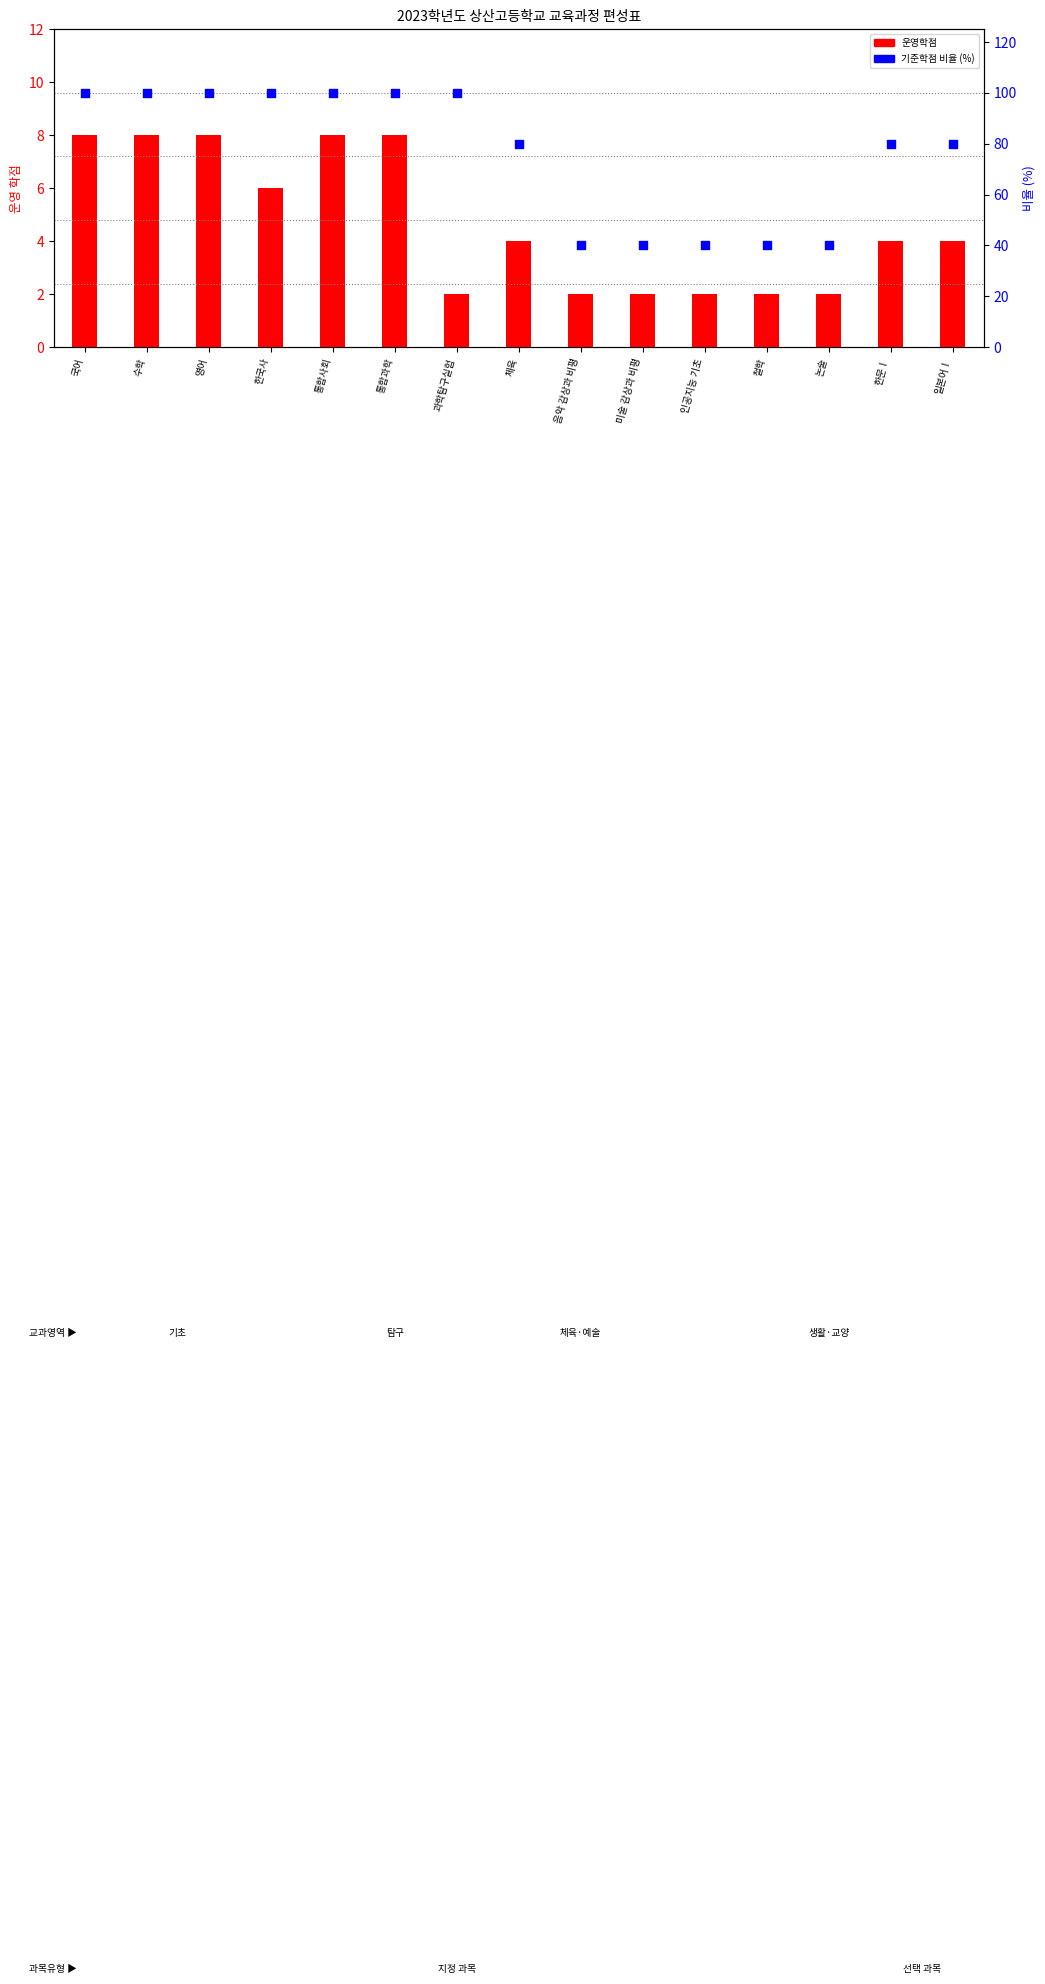

Which series contains the highest Y value?

기준학점 비율 (%)